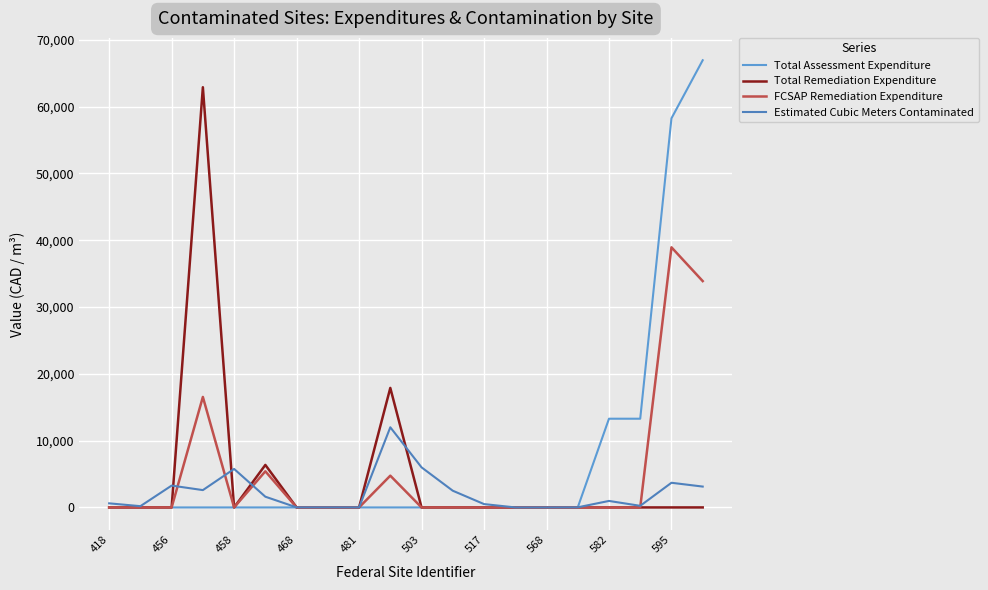

What is the difference between the second highest and minimum values in the Estimated Cubic Meters Contaminated series?

6000